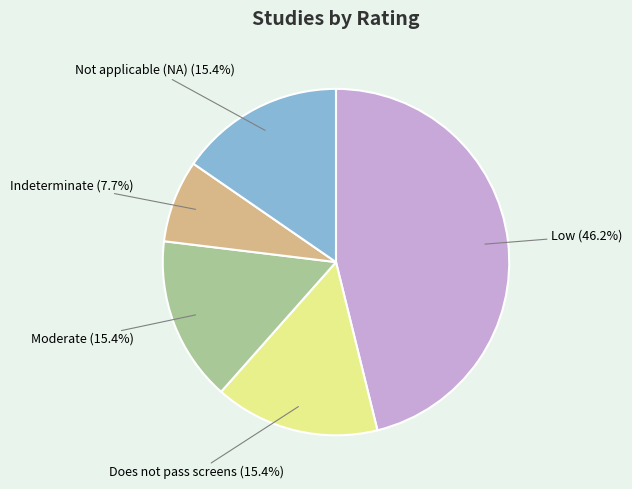

The Low slice represents 13% of the pie. True or false?

False